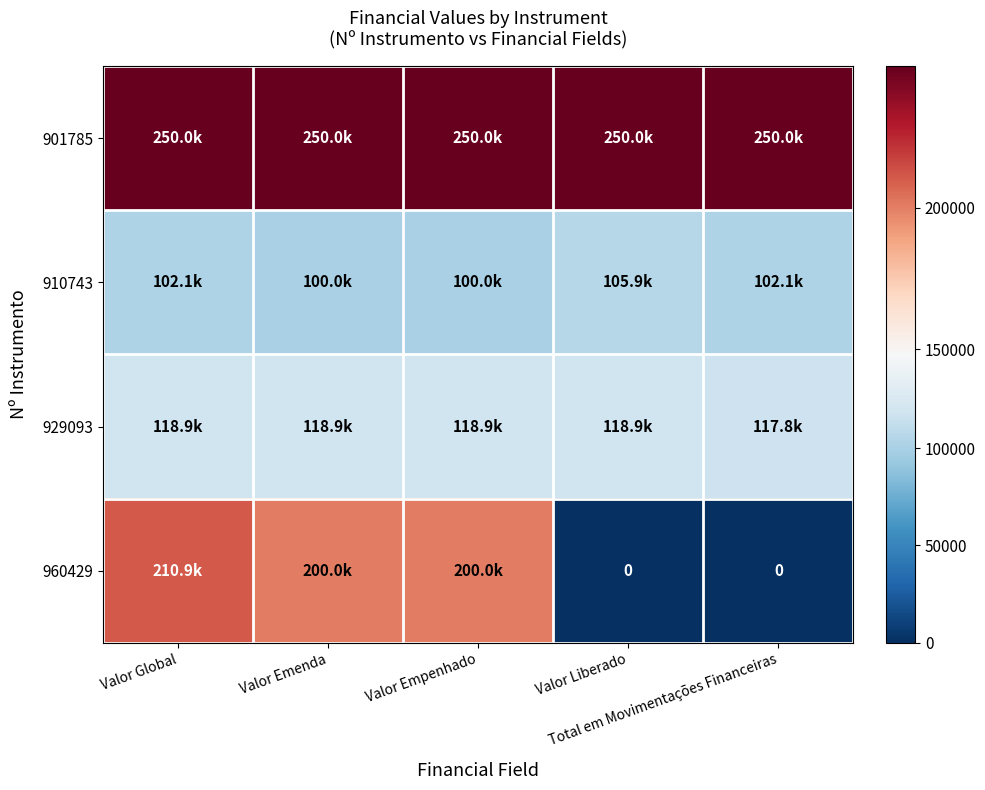

What is the sum of the 960429 values at Valor Empenhado and Valor Global?

410866.4